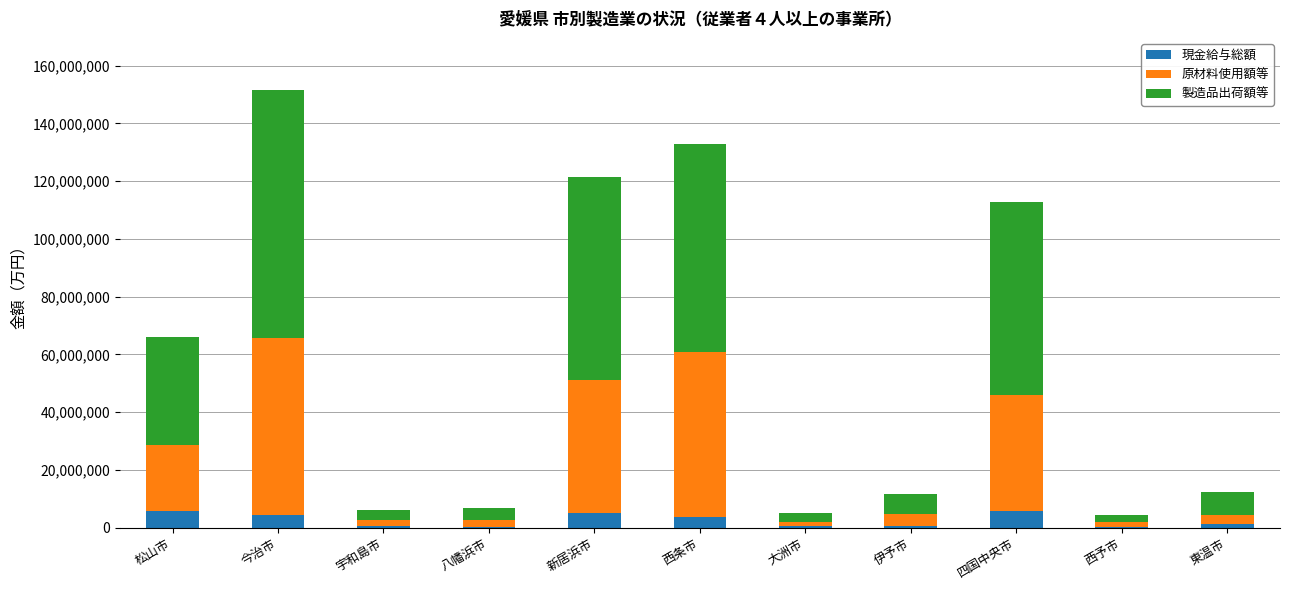

At which category is the sum across all series the highest?

今治市